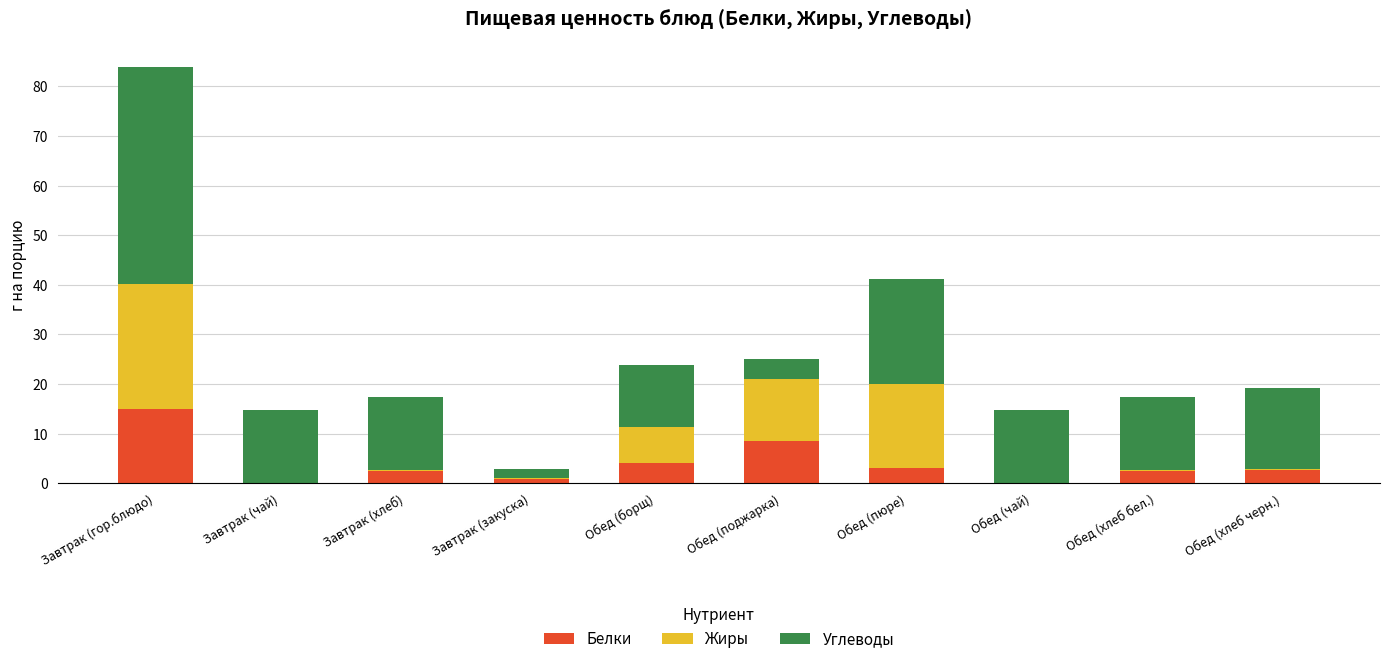

How many distinct data groups are displayed?

3